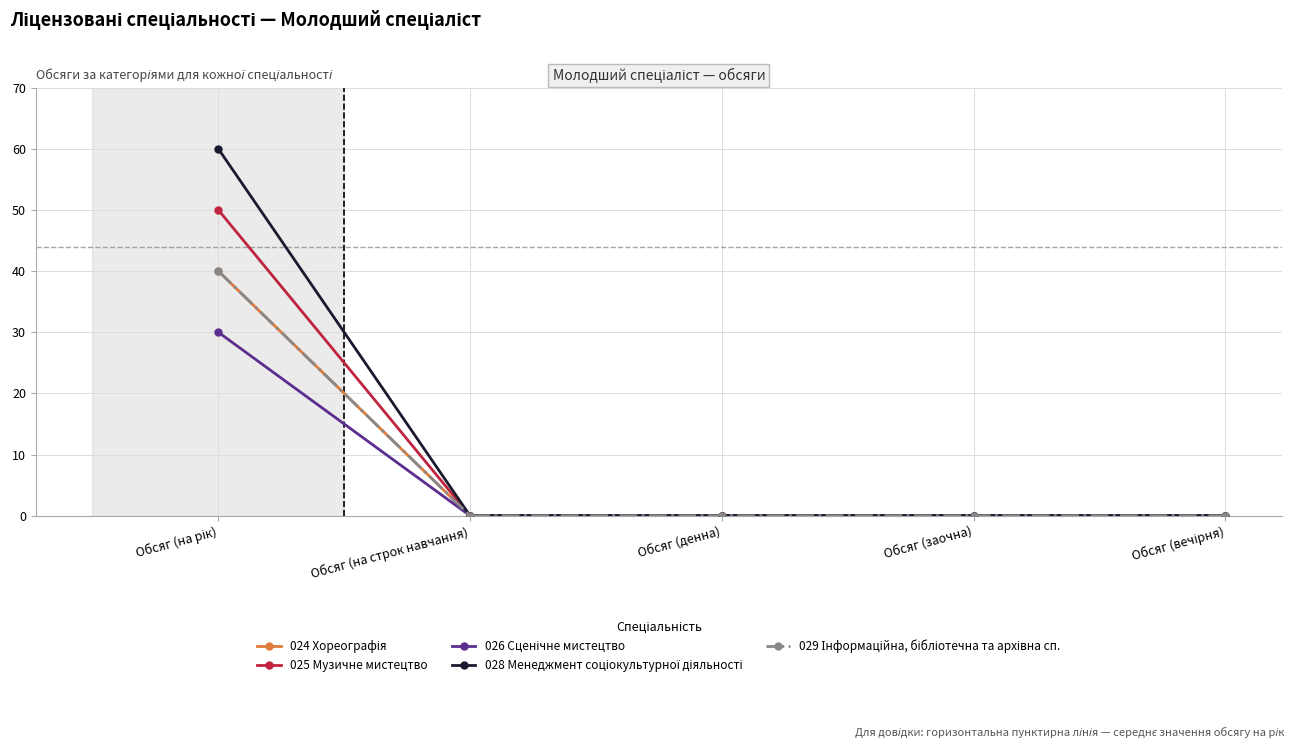

Is this an area chart (filled region under the line)?

No